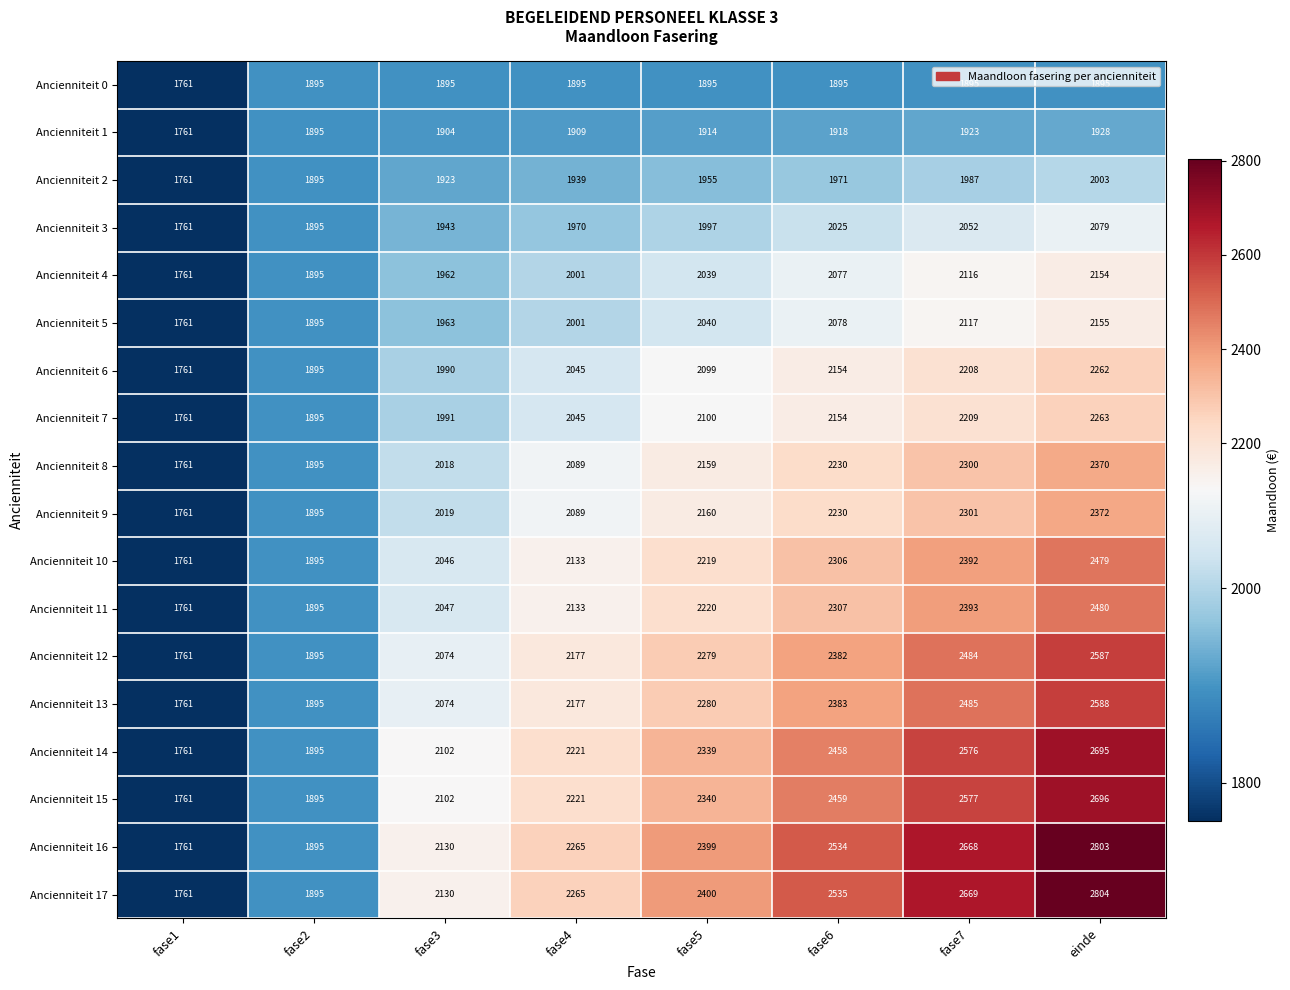

What is the sum of all Ancienniteit 14 values?

18047